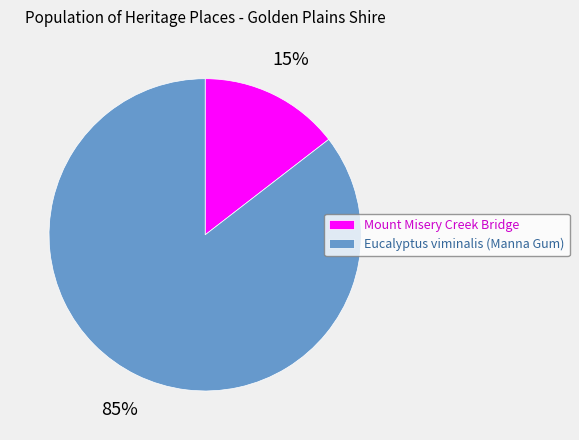

Does Eucalyptus viminalis (Manna Gum) represent more than half of the total?

Yes